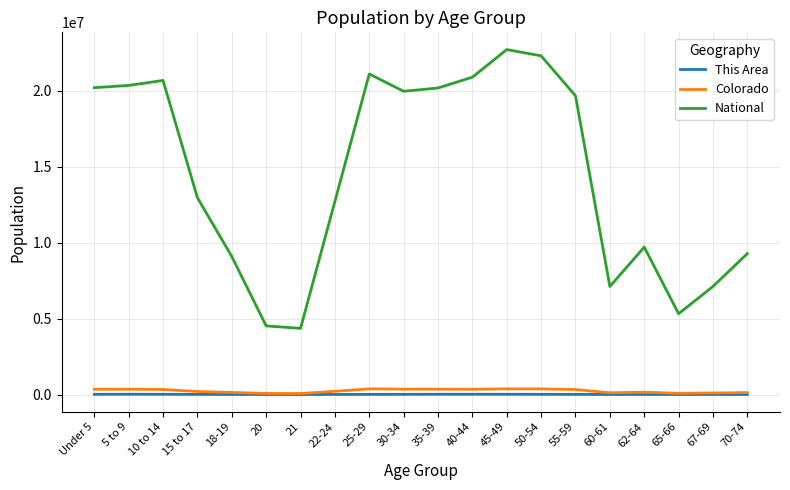

What is the sum of all Colorado values?

4789531